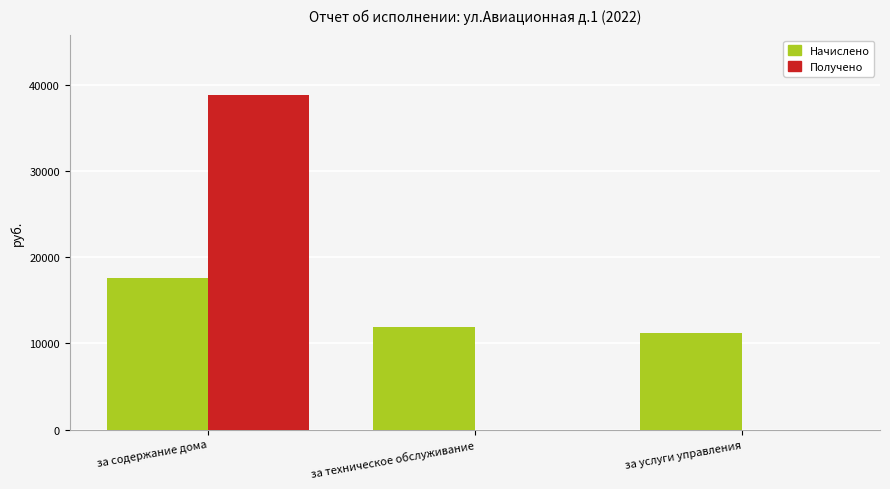

At which category is the sum across all series the highest?

за содержание дома